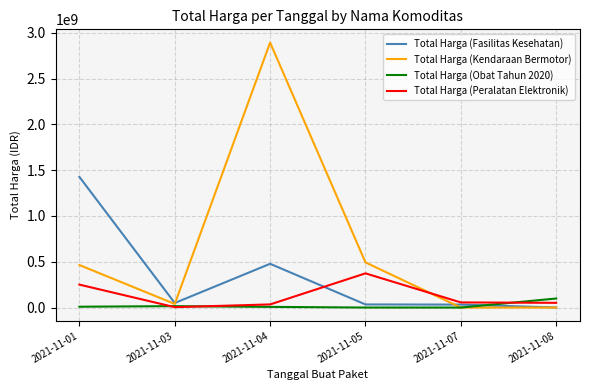

Between which two adjacent categories do Total Harga (Fasilitas Kesehatan) and Total Harga (Obat Tahun 2020) first intersect?

2021-11-07 and 2021-11-08